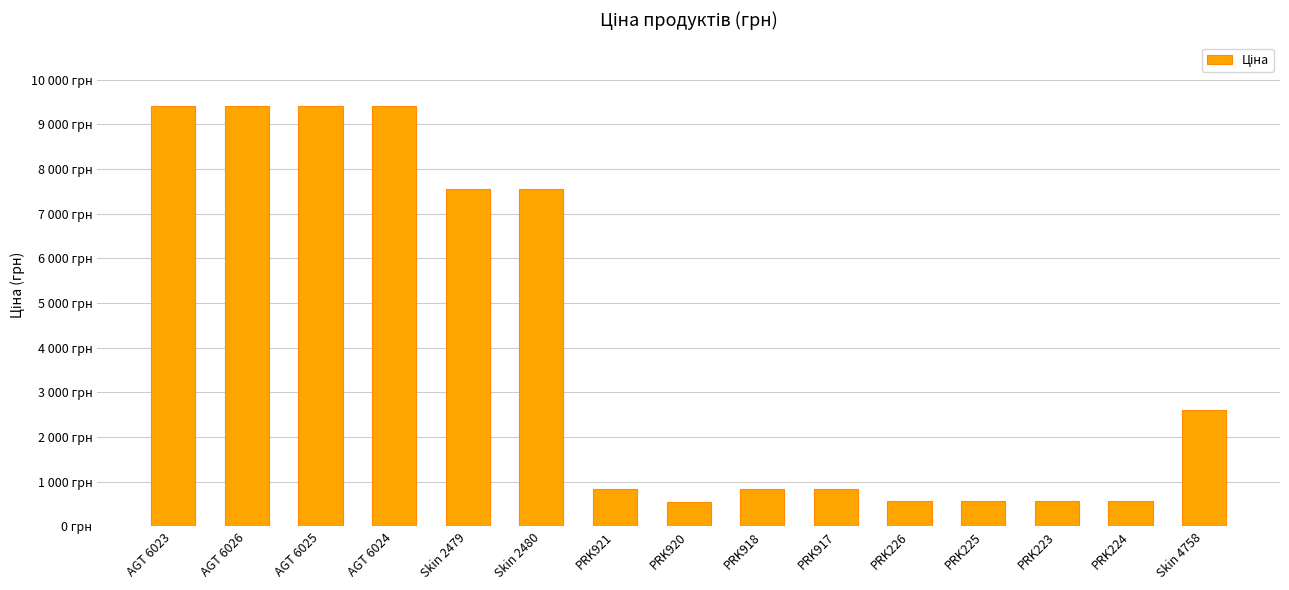

Read the value at PRK223.

560.2